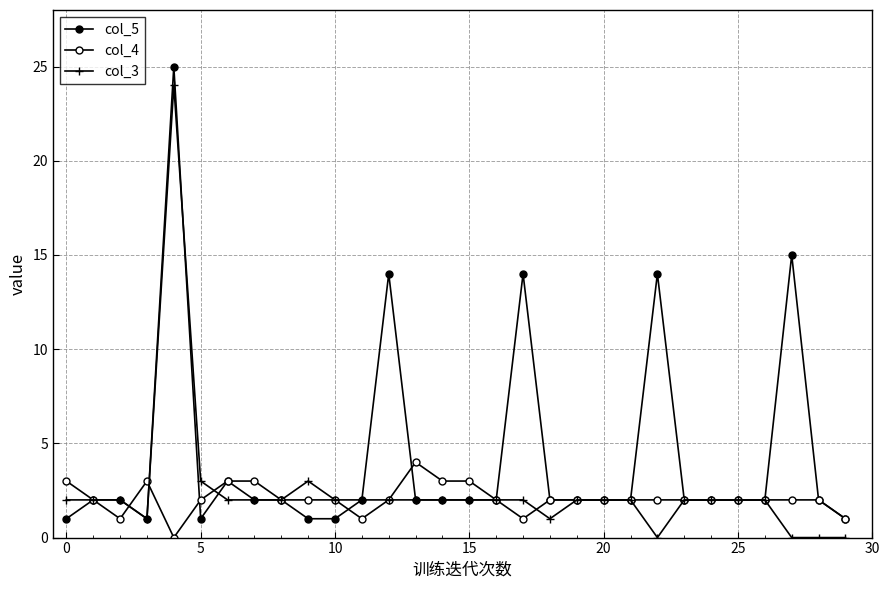

In col_3, how many points are higher than both neighbors (excluding endpoints)?

2